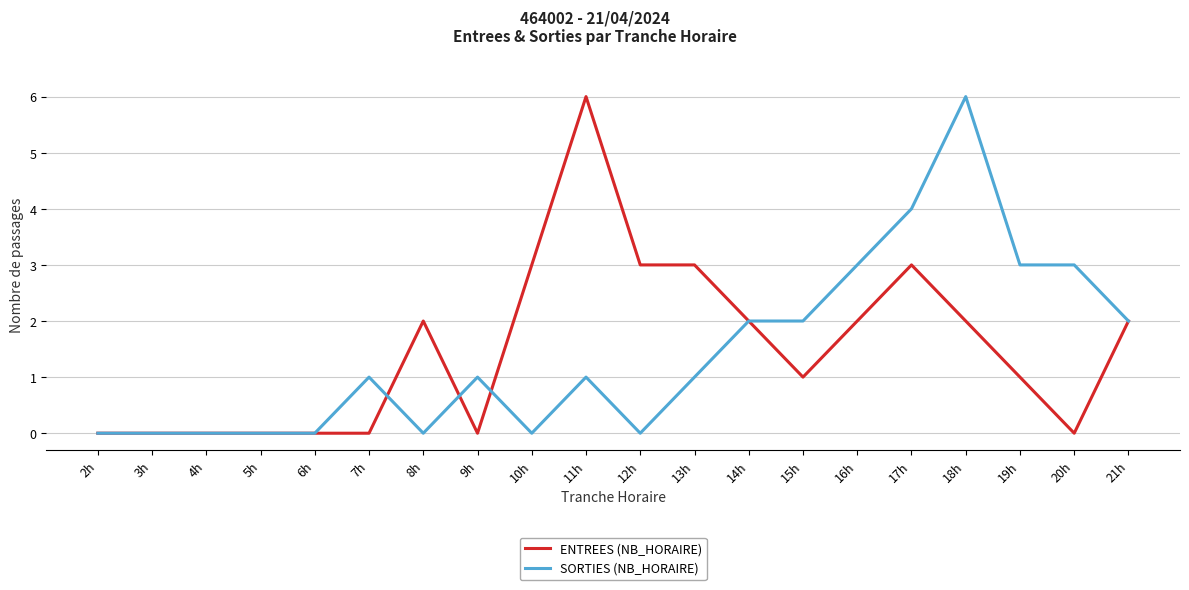

Which category has the highest value in the ENTREES (NB_HORAIRE) series?

11h